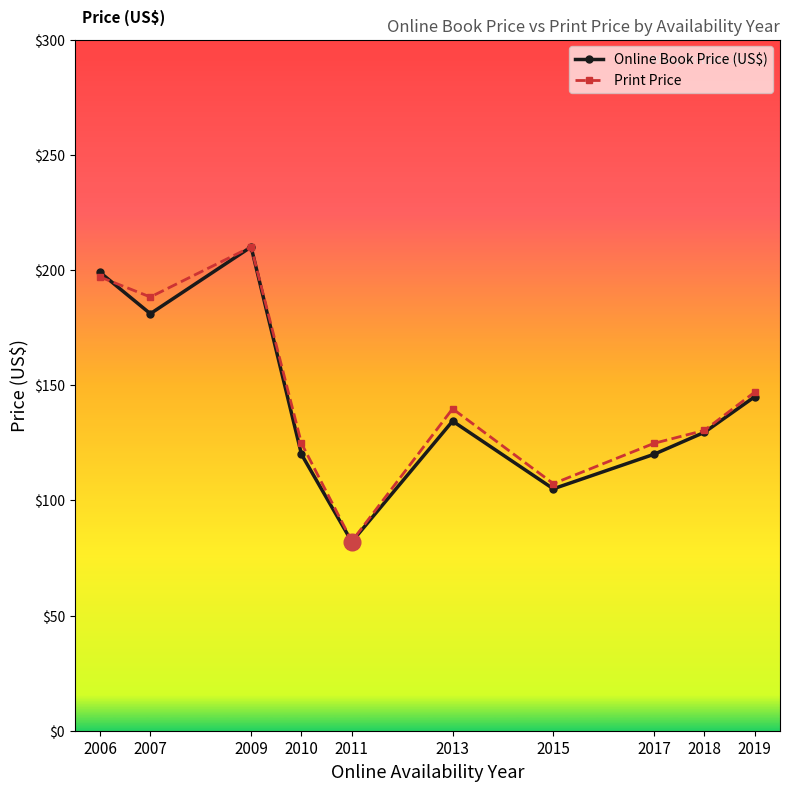

True or false: Online Book Price (US$) has a value of 120.0 at 2010.

True